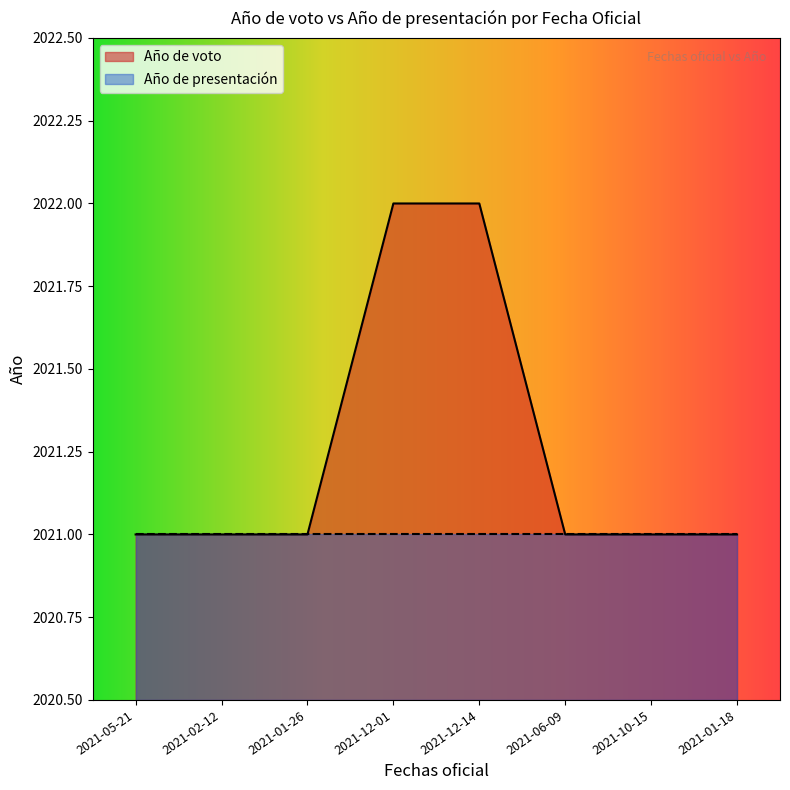

How many categories are shown in the chart?

8